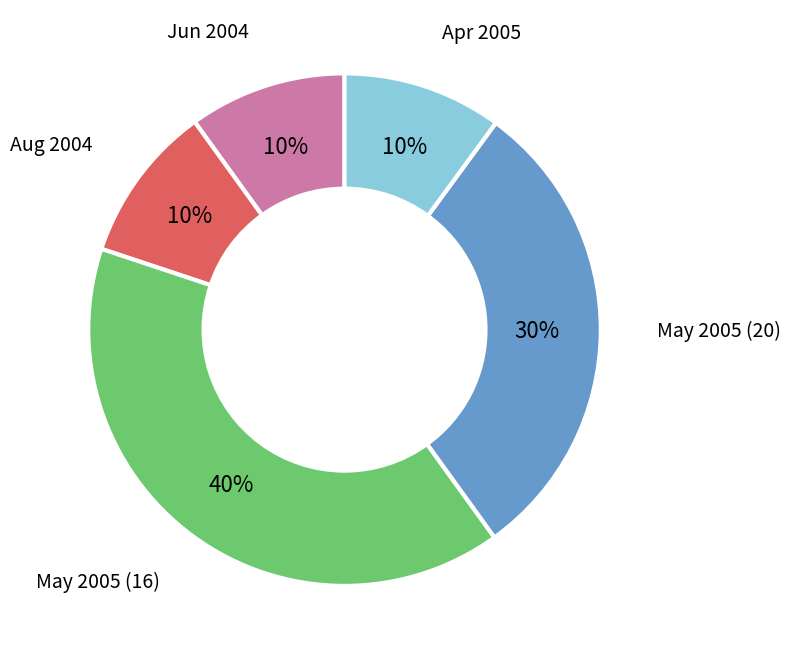

Count the number of slices in the pie.

5